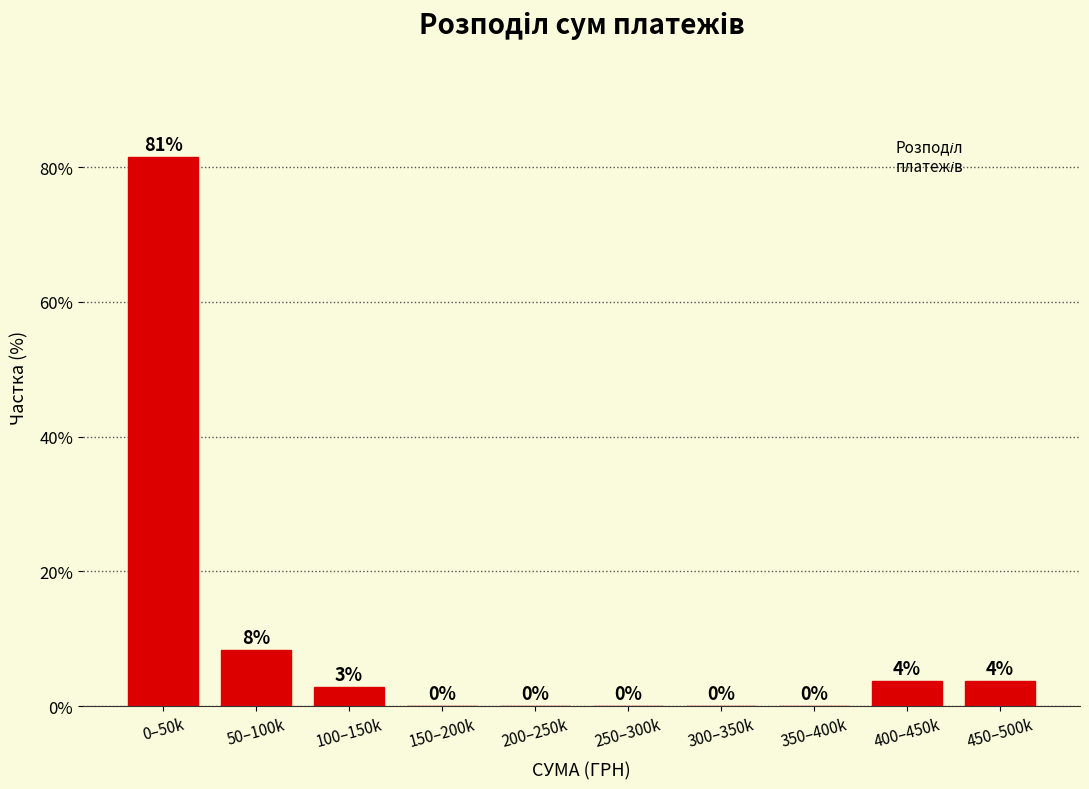

Between 150–200k and 400–450k, which is larger?

400–450k